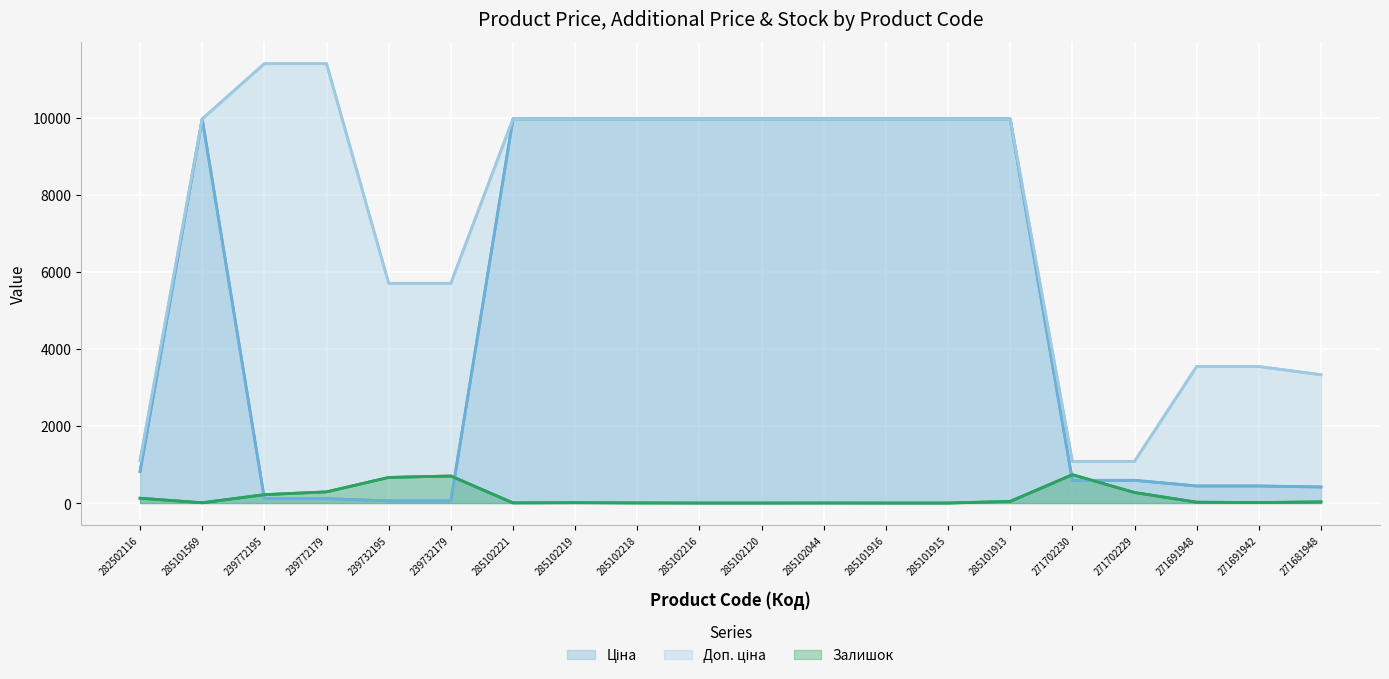

List the series in order of their overall mean, highest first.

Доп. ціна, Ціна, Залишок